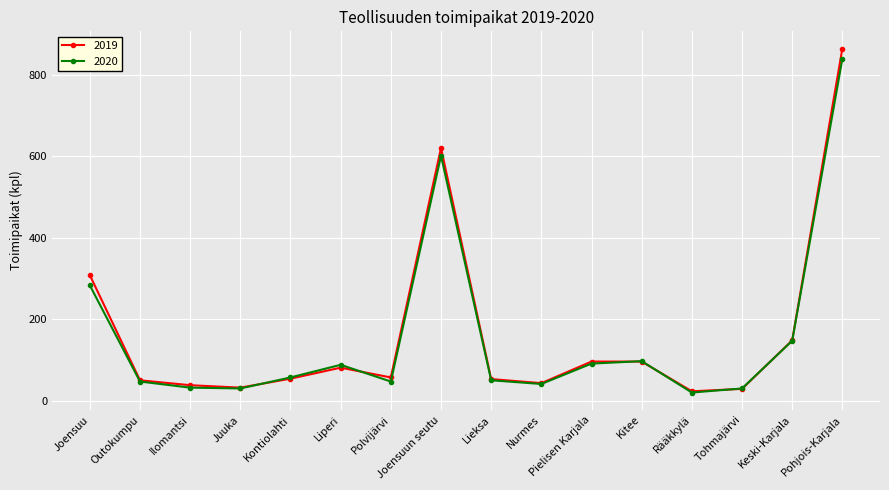

At how many categories does at least one series exceed 829?

1